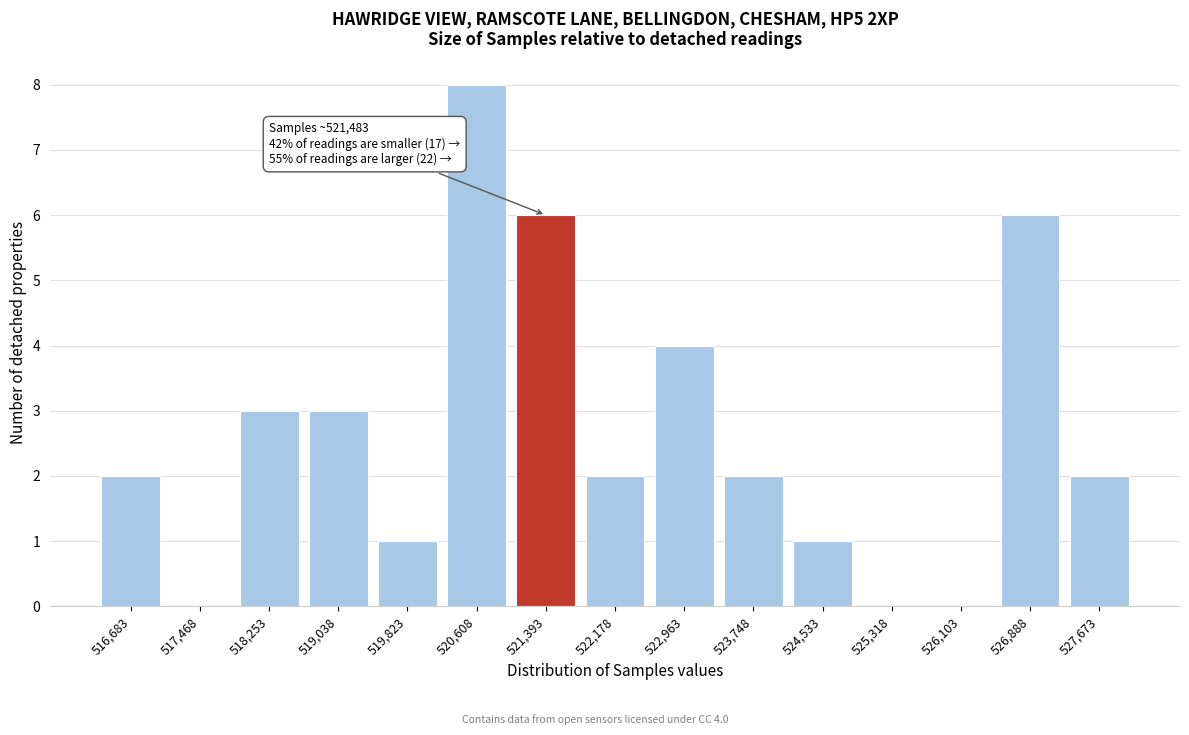

Reading right to left, list all the values displayed in this chart.

527,673=2	526,888=6	526,103=0	525,318=0	524,533=1	523,748=2	522,963=4	522,178=2	521,393=6	520,608=8	519,823=1	519,038=3	518,253=3	517,468=0	516,683=2